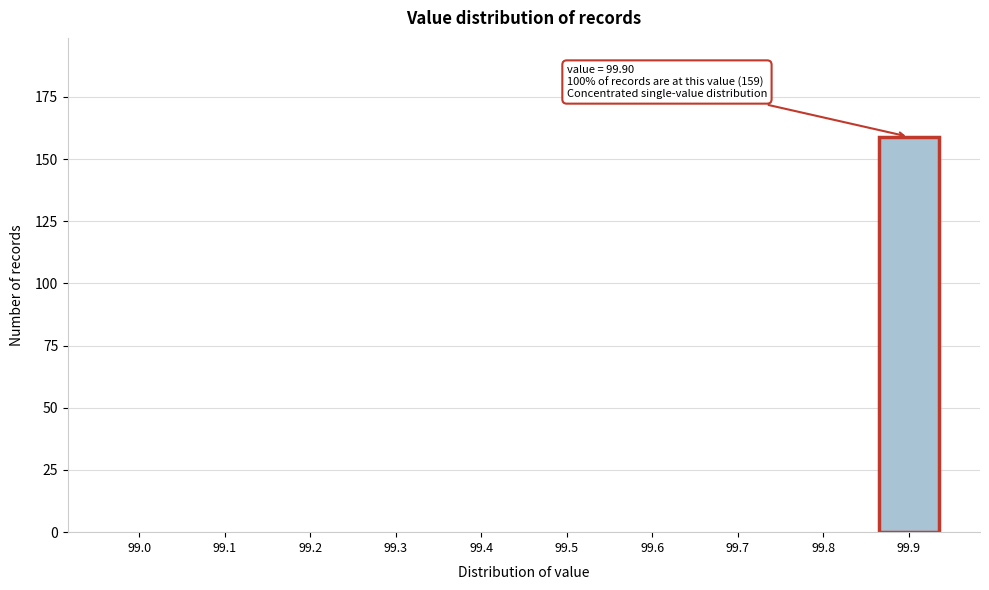

Reading left to right, list all the values displayed in this chart.

99.0=0	99.1=0	99.2=0	99.3=0	99.4=0	99.5=0	99.6=0	99.7=0	99.8=0	99.9=159